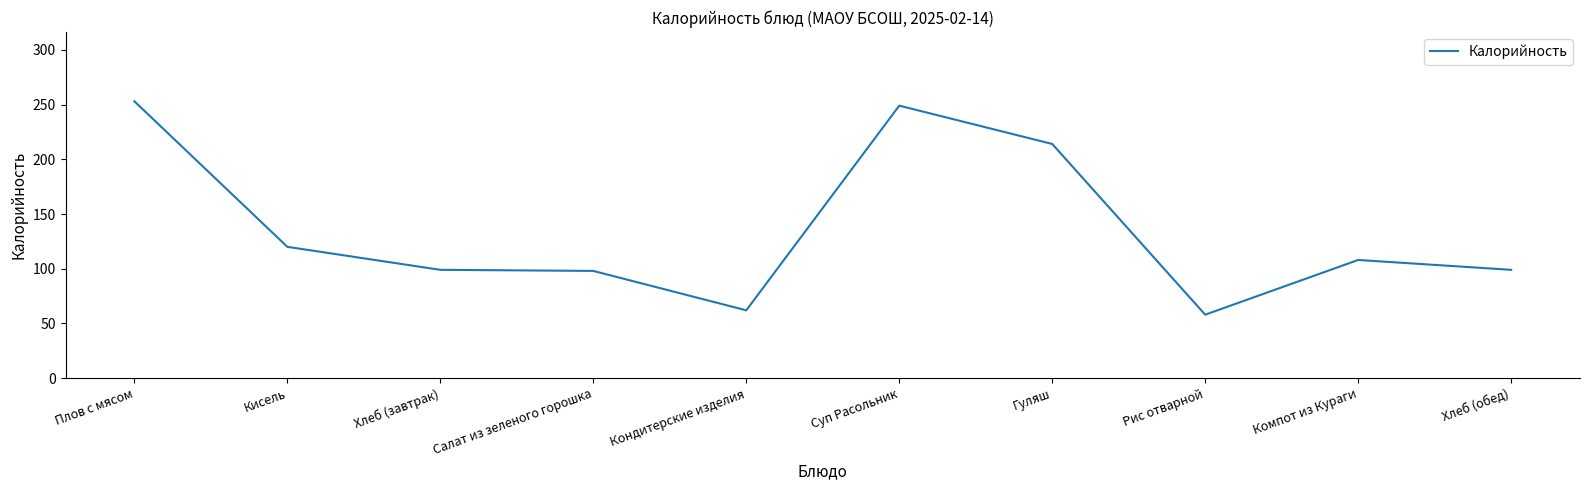

The value at Плов с мясом is 253. True or false?

True